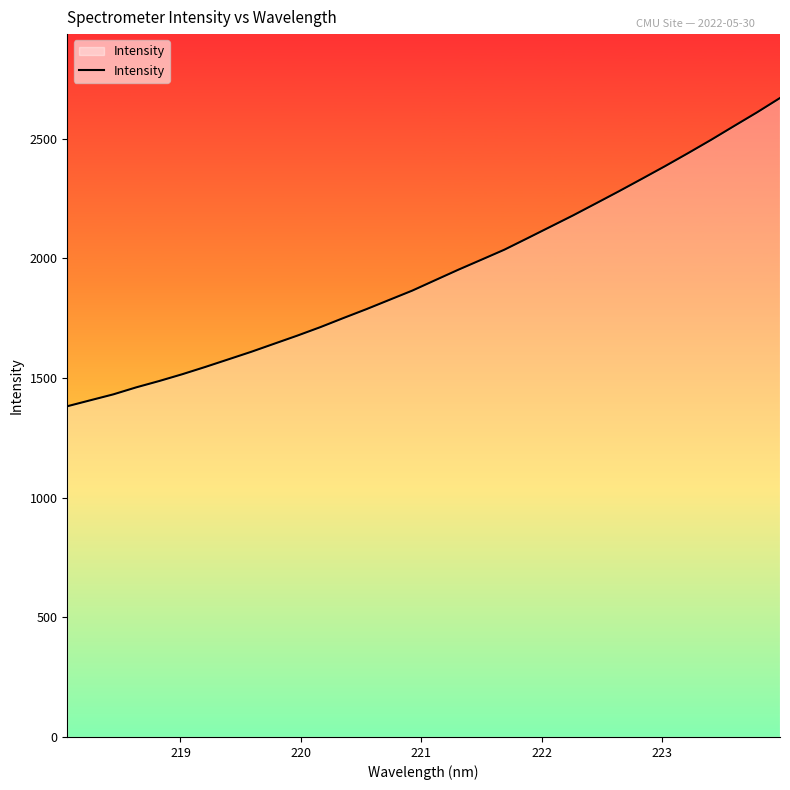

What is the difference between the maximum and minimum values?

1287.7